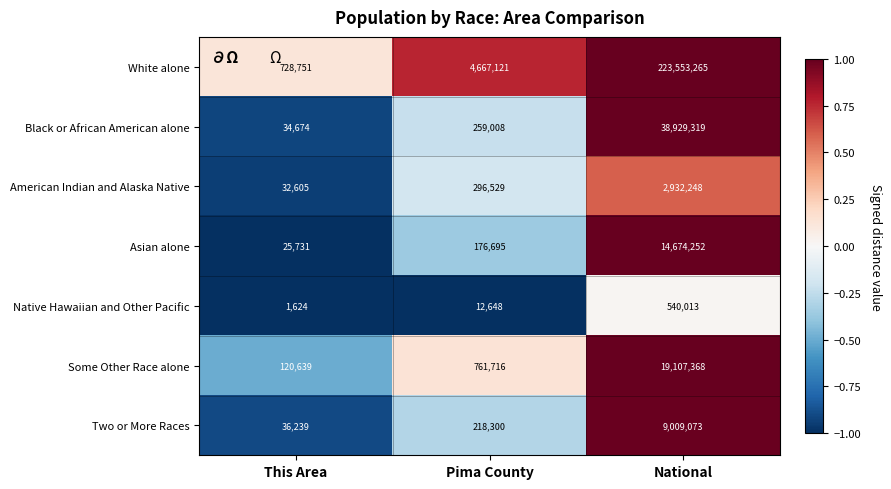

What is the maximum value shown in the chart?

223553265